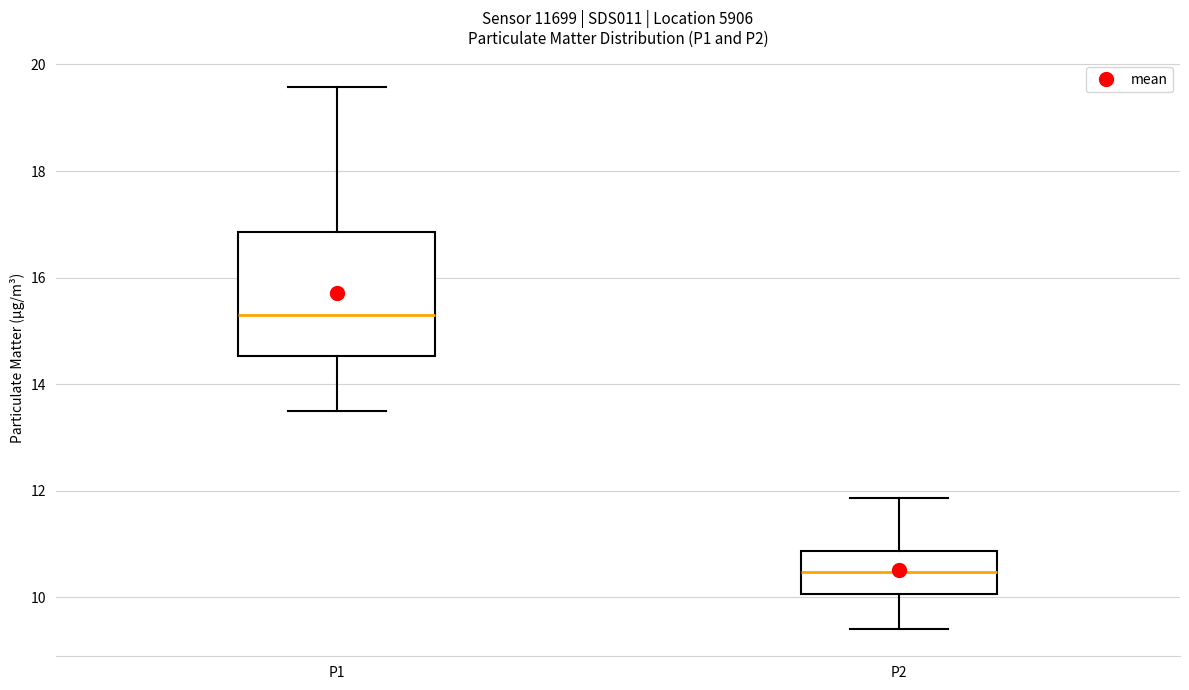

Reading left to right, transcribe this box plot: for each box, give where its median line is, the range the box spans, and where its two whiskers end, as read against the y-axis. The values are not printed on the chart, so give them approximately, as read against the axis.

P1: median 15.4, box 14.6 to 16.8, whiskers 13.6 to 19.6
P2: median 10.4, box 10.0 to 10.8, whiskers 9.4 to 11.8